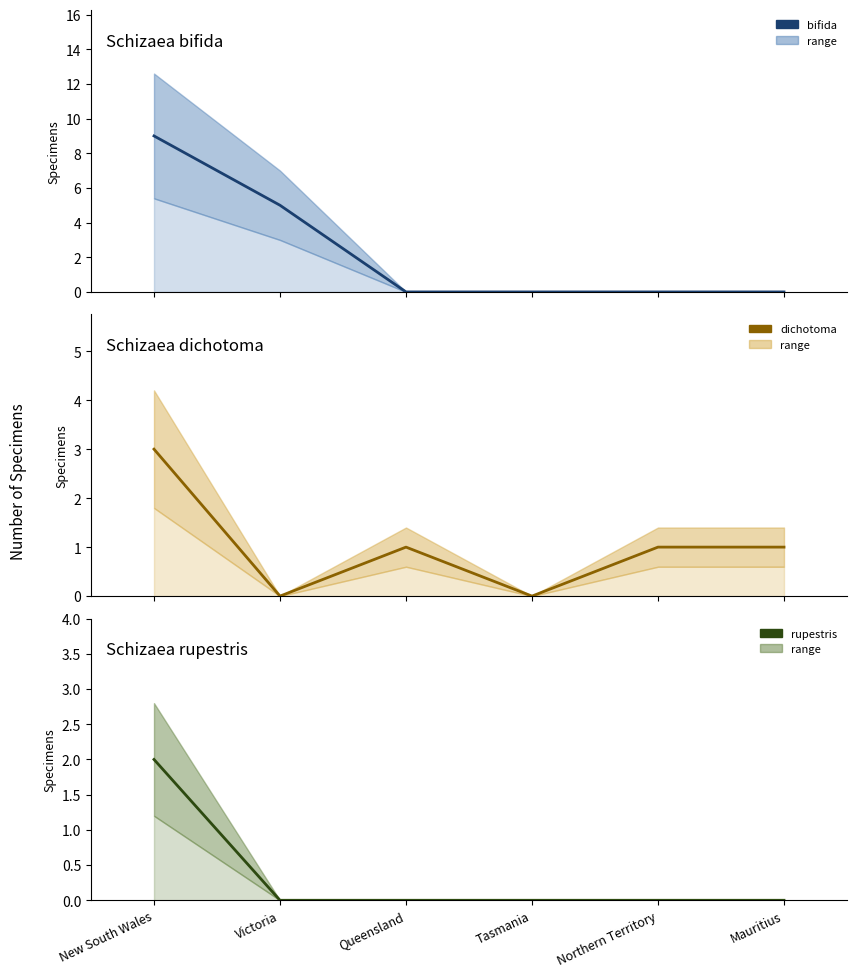

What is the average value of the dichotoma series?

1